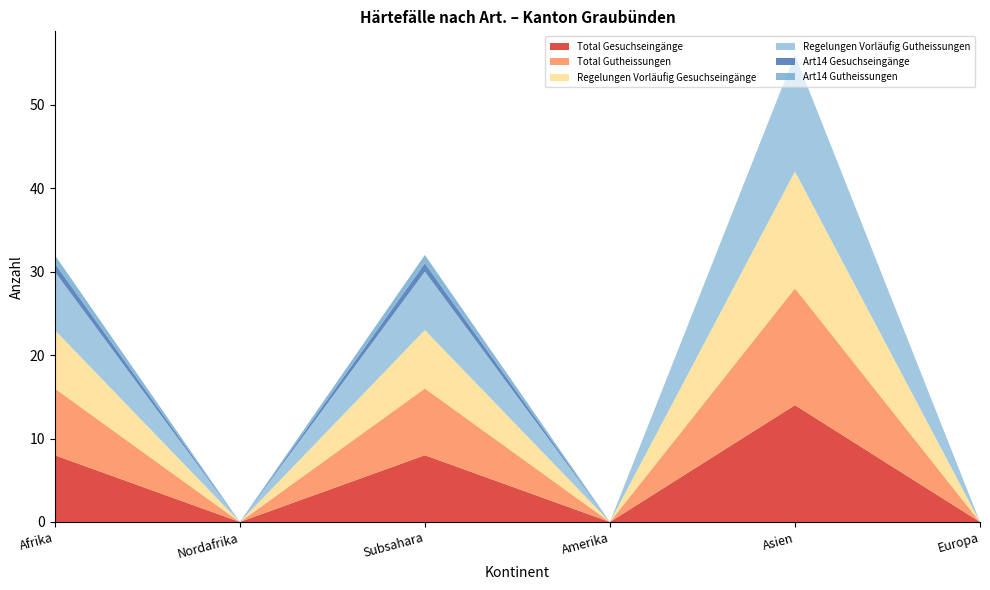

Reading left to right, list all the values displayed in this chart.

Total Gesuchseingänge: Afrika=8	Nordafrika=0	Subsahara=8	Amerika=0	Asien=14	Europa=0
Total Gutheissungen: Afrika=8	Nordafrika=0	Subsahara=8	Amerika=0	Asien=14	Europa=0
Regelungen Vorläufig Gesuchseingänge: Afrika=7	Nordafrika=0	Subsahara=7	Amerika=0	Asien=14	Europa=0
Regelungen Vorläufig Gutheissungen: Afrika=7	Nordafrika=0	Subsahara=7	Amerika=0	Asien=14	Europa=0
Art14 Gesuchseingänge: Afrika=1	Nordafrika=0	Subsahara=1	Amerika=0	Asien=0	Europa=0
Art14 Gutheissungen: Afrika=1	Nordafrika=0	Subsahara=1	Amerika=0	Asien=0	Europa=0